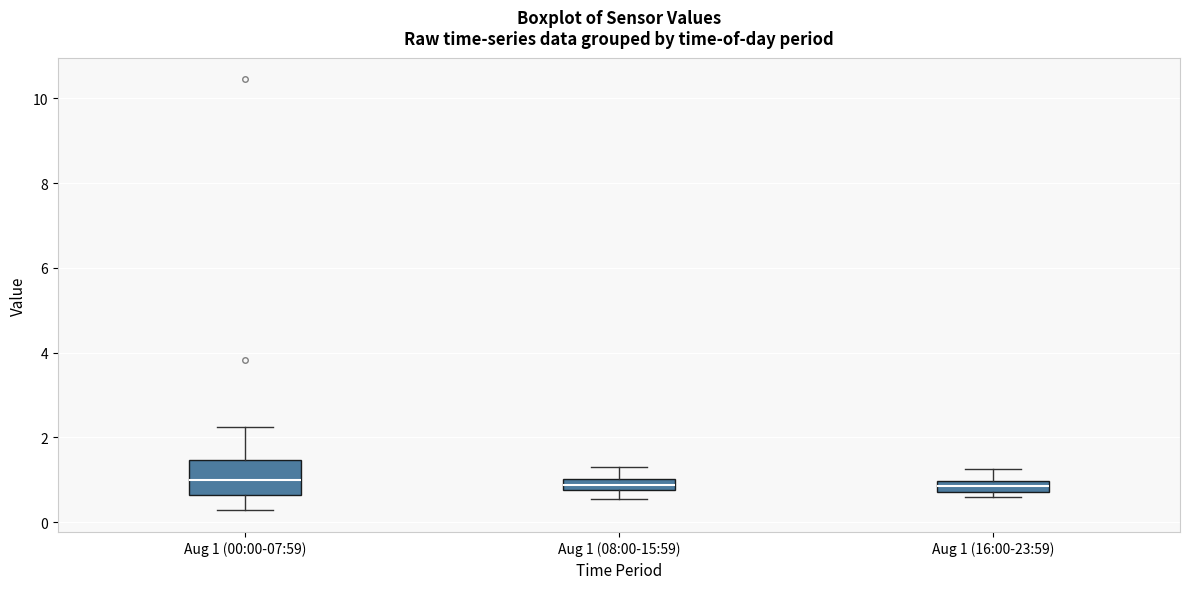

Comparing the boxes themselves (not the whiskers), which one is the tallest?

Aug 1 (00:00-07:59)